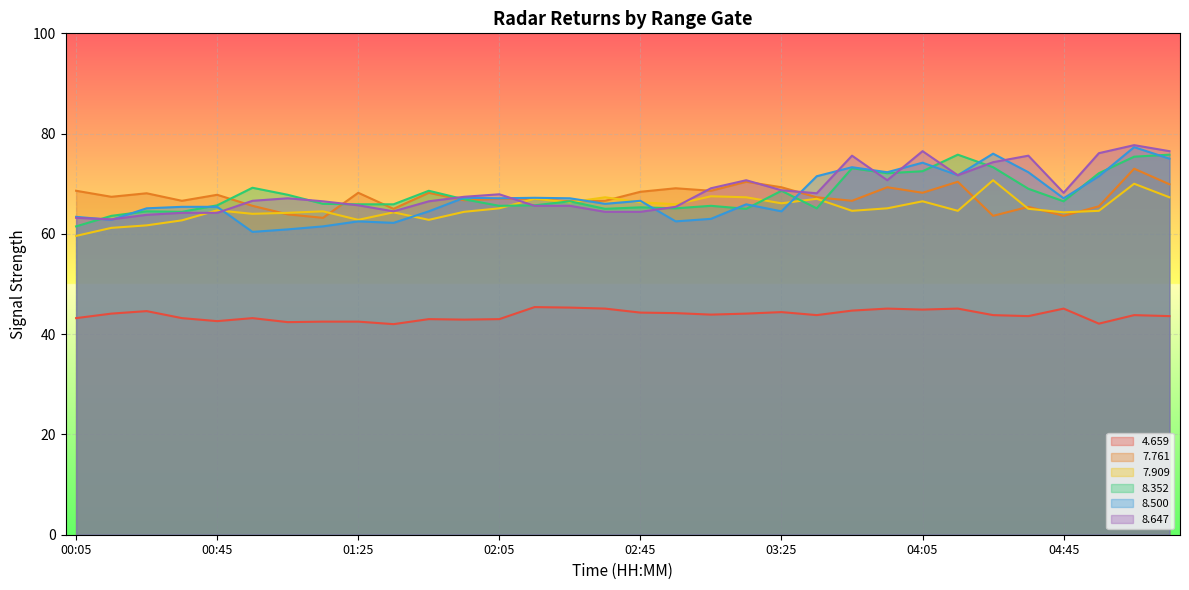

The value of   7.761 at 00:15 is 112.1. True or false?

False